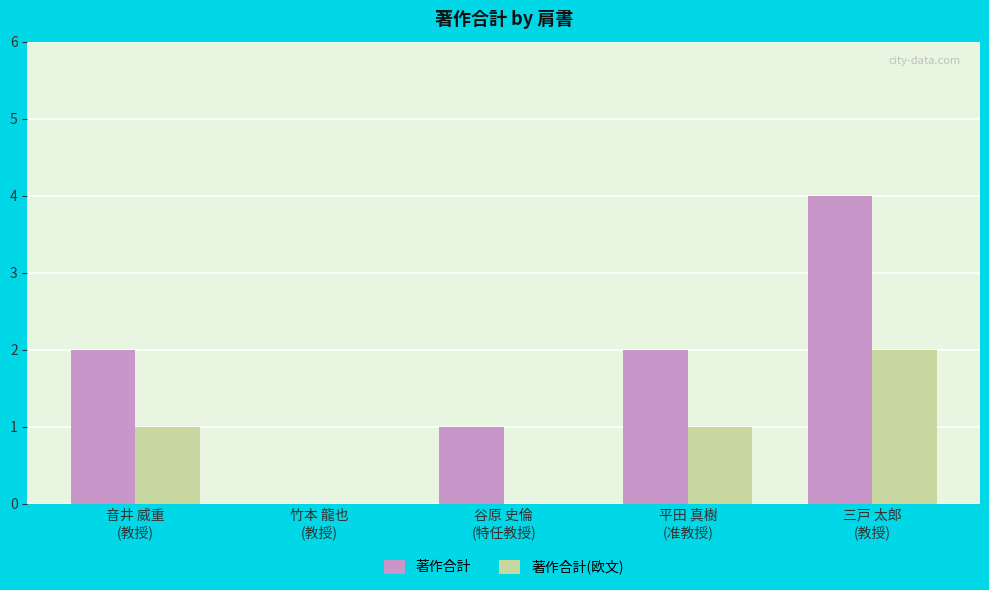

What is the maximum value shown in the chart?

4